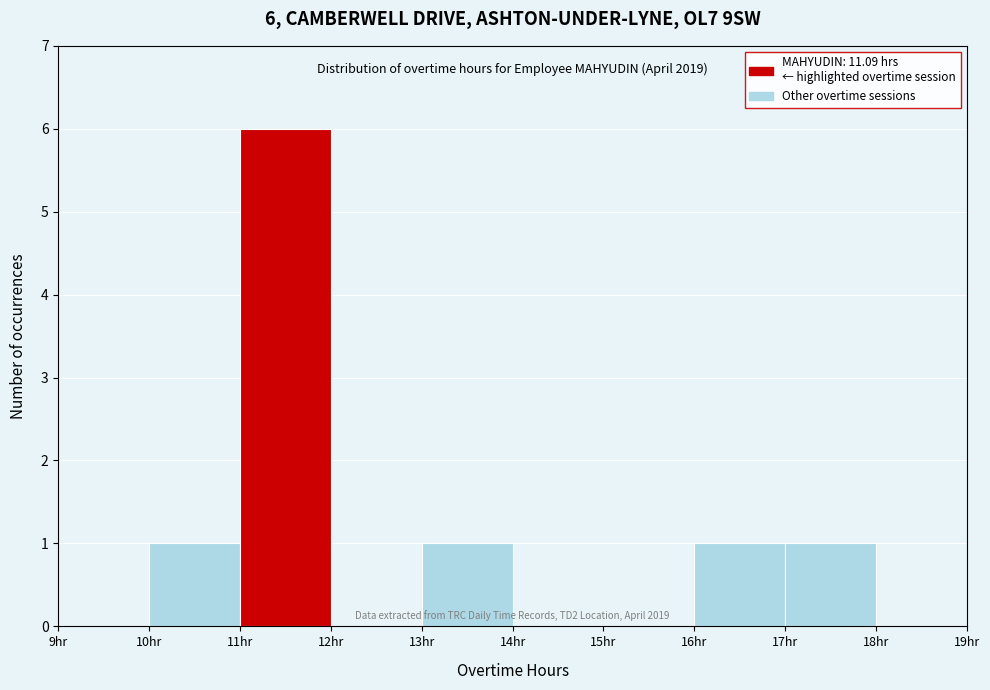

Which range on the x-axis has the tallest bar?

11 to 12